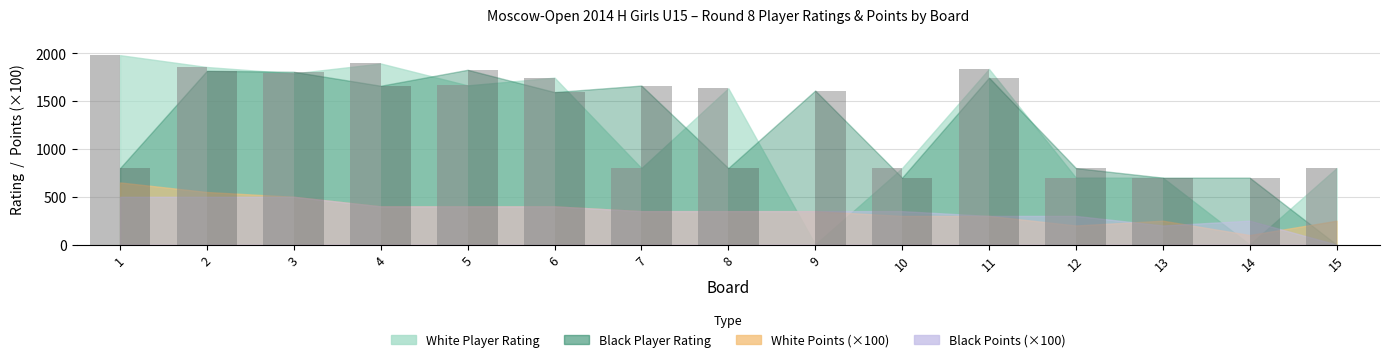

What is the maximum value shown in the chart?

1981